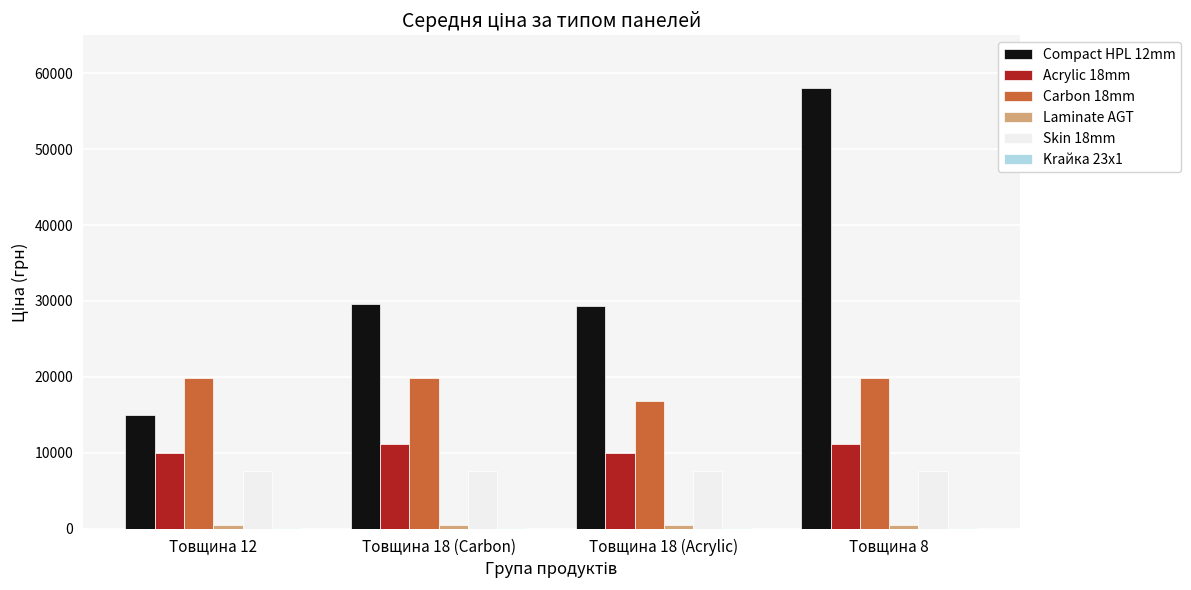

At which category is the sum across all series the highest?

Товщина 8